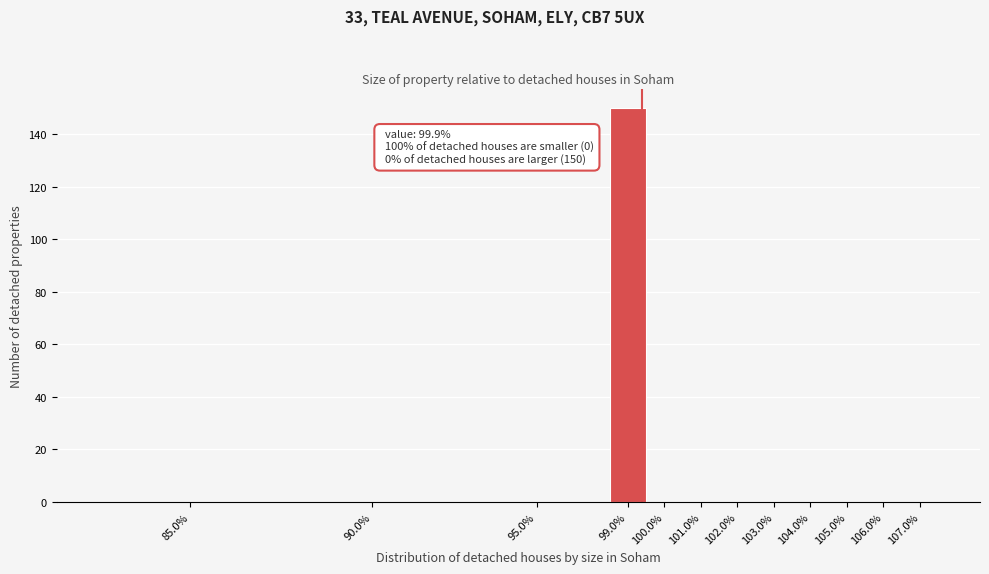

Reading left to right, transcribe all the data shown in this chart.

85.0%=0	90.0%=0	95.0%=0	99.0%=150	100.0%=0	101.0%=0	102.0%=0	103.0%=0	104.0%=0	105.0%=0	106.0%=0	107.0%=0